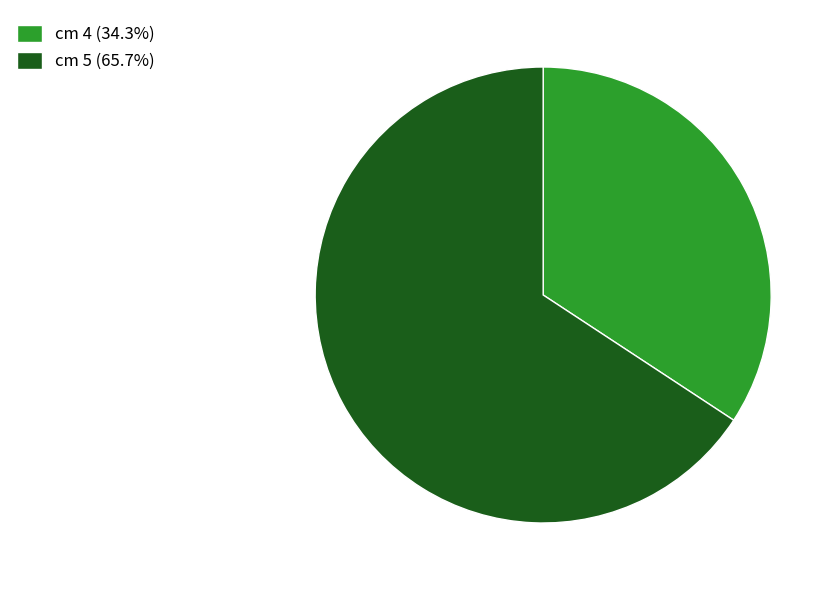

Do cm 5 (65.7%) and cm 4 (34.3%) together represent more than half of the pie?

Yes